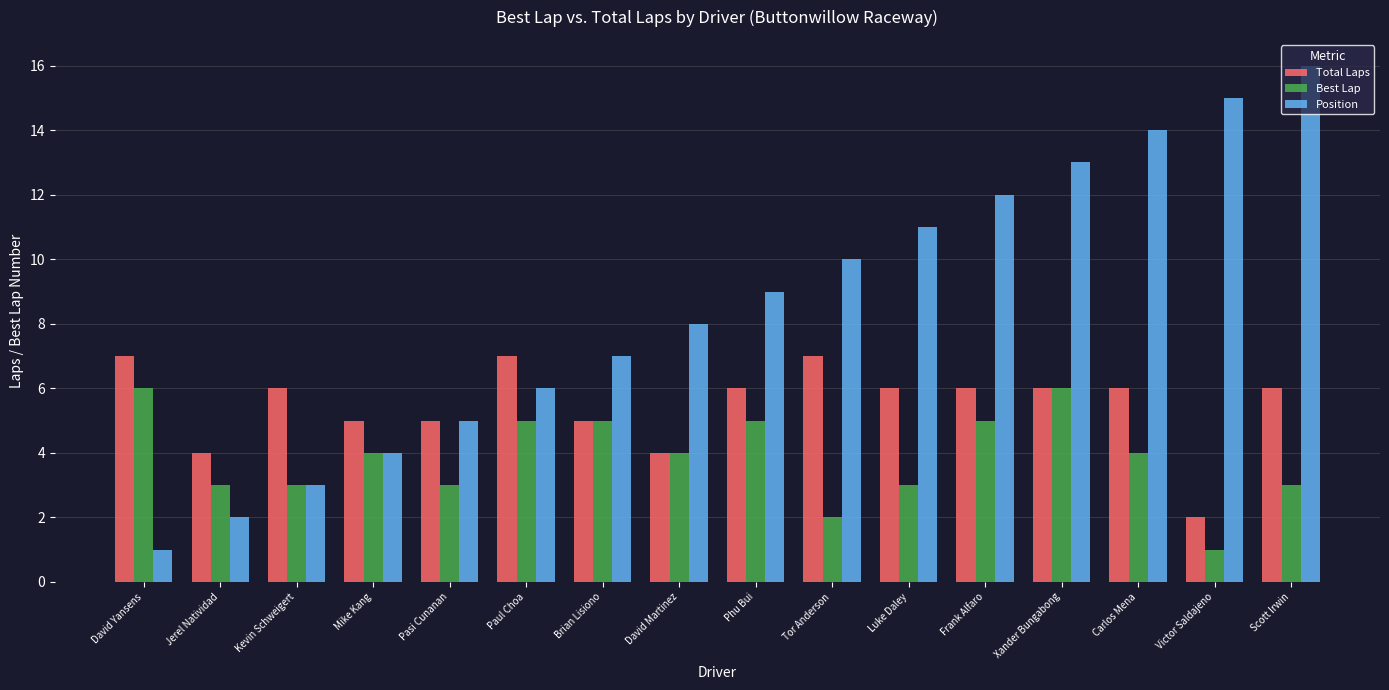

Reading right to left, list all the values displayed in this chart.

Total Laps: Scott Irwin=6	Victor Saldajeno=2	Carlos Mena=6	Xander Bungabong=6	Frank Alfaro=6	Luke Daley=6	Tor Anderson=7	Phu Bui=6	David Martinez=4	Brian Lisiono=5	Paul Choa=7	Pasi Cunanan=5	Mike Kang=5	Kevin Schweigert=6	Jerel Natividad=4	David Yansens=7
Best Lap: Scott Irwin=3	Victor Saldajeno=1	Carlos Mena=4	Xander Bungabong=6	Frank Alfaro=5	Luke Daley=3	Tor Anderson=2	Phu Bui=5	David Martinez=4	Brian Lisiono=5	Paul Choa=5	Pasi Cunanan=3	Mike Kang=4	Kevin Schweigert=3	Jerel Natividad=3	David Yansens=6
Position: Scott Irwin=16	Victor Saldajeno=15	Carlos Mena=14	Xander Bungabong=13	Frank Alfaro=12	Luke Daley=11	Tor Anderson=10	Phu Bui=9	David Martinez=8	Brian Lisiono=7	Paul Choa=6	Pasi Cunanan=5	Mike Kang=4	Kevin Schweigert=3	Jerel Natividad=2	David Yansens=1